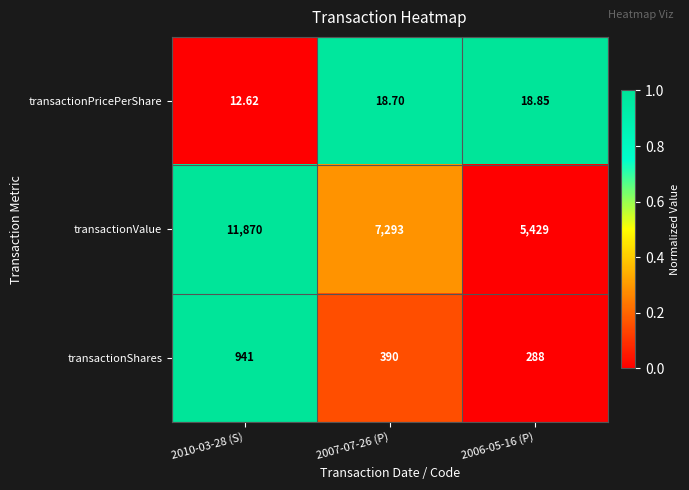

Rank the series by their maximum value, from lowest to highest.

transactionPricePerShare, transactionShares, transactionValue